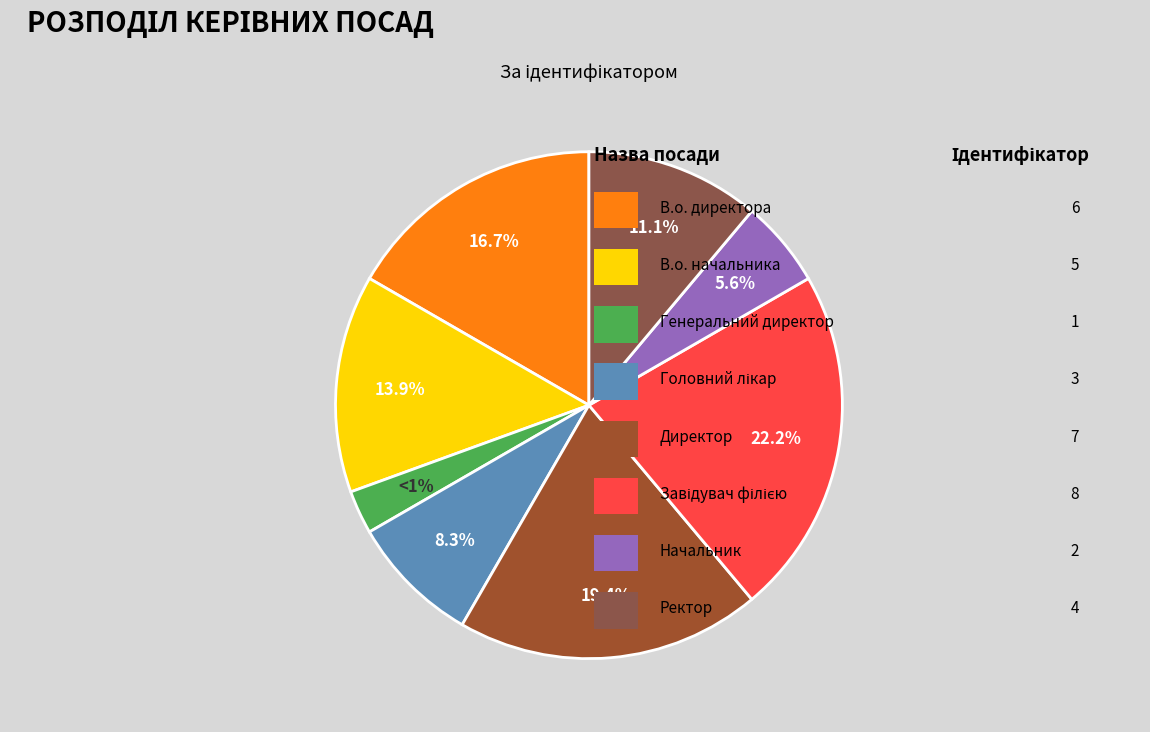

How many segments does this pie chart have?

8